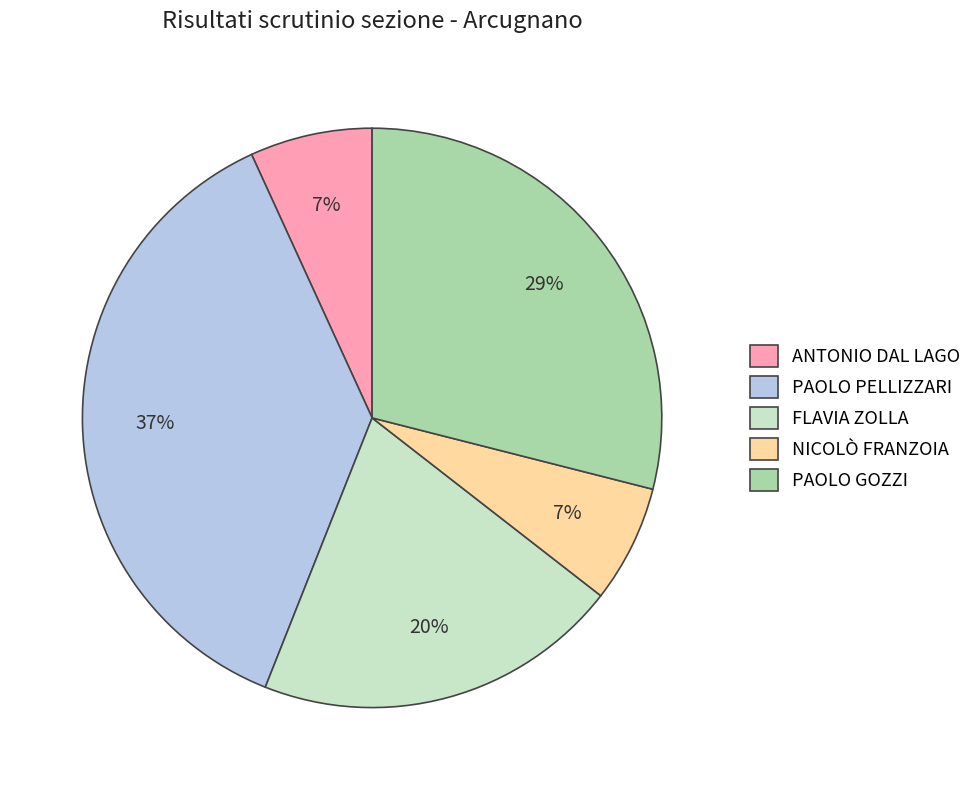

What percentage is the NICOLÒ FRANZOIA slice, to the nearest percent?

7%